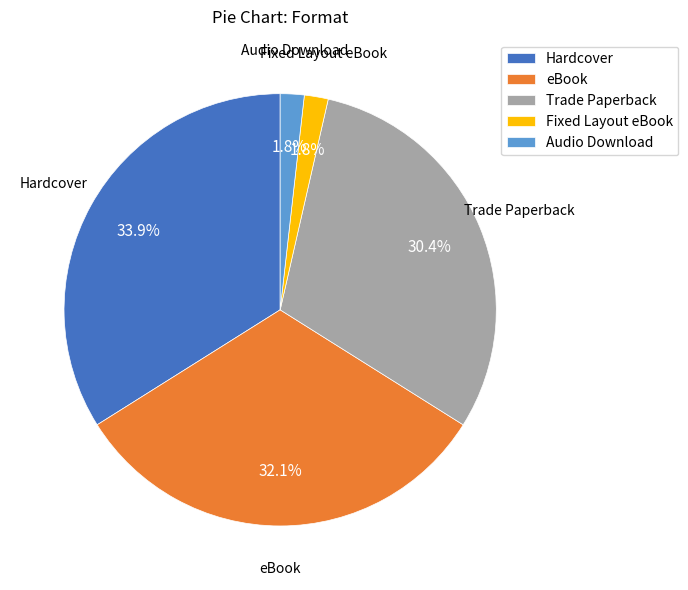

The eBook slice represents 21% of the pie. True or false?

False